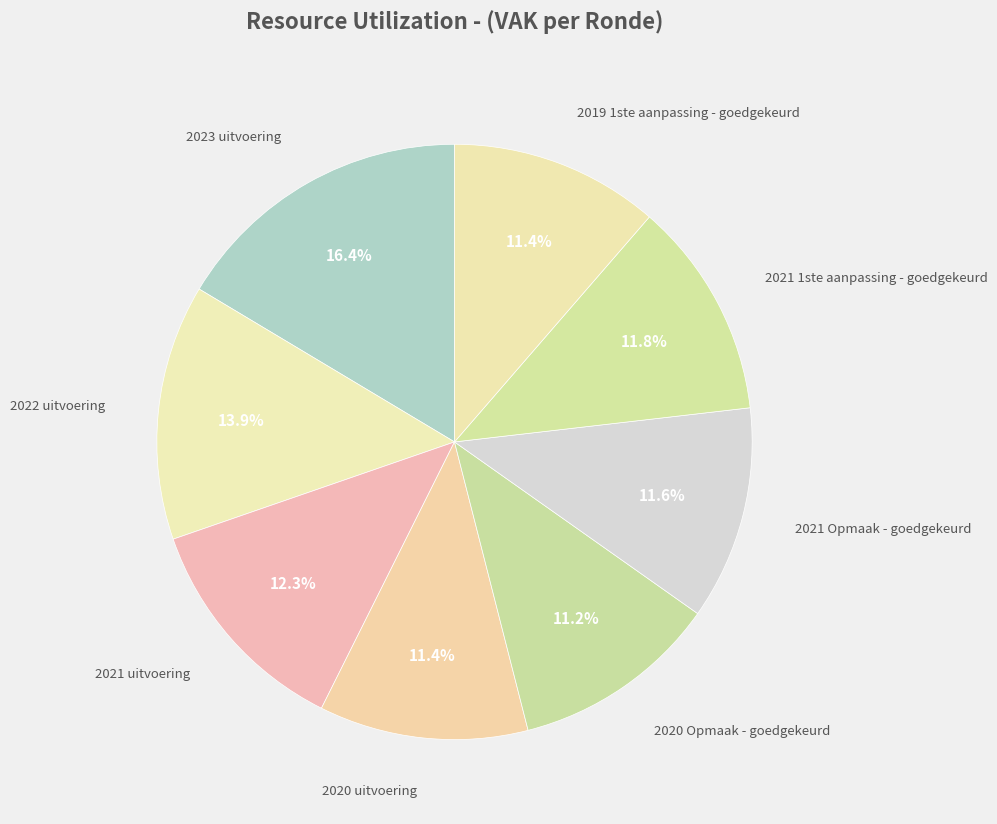

Count the number of slices in the pie.

8